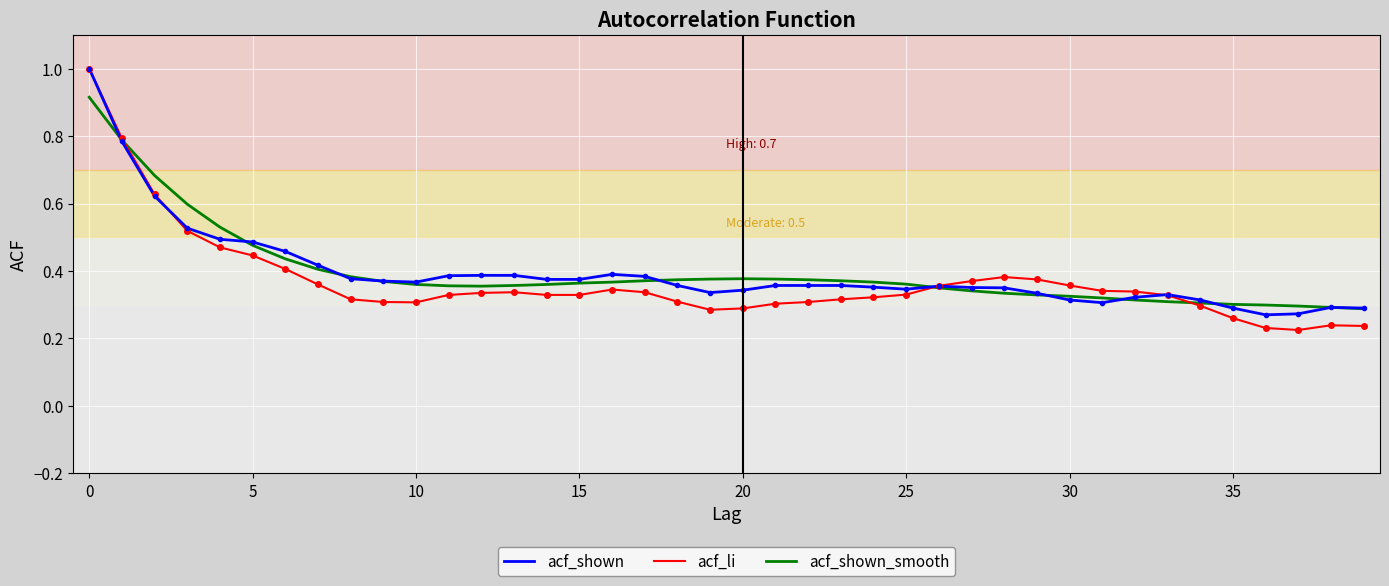

Does the chart display data point markers on the line(s)?

No